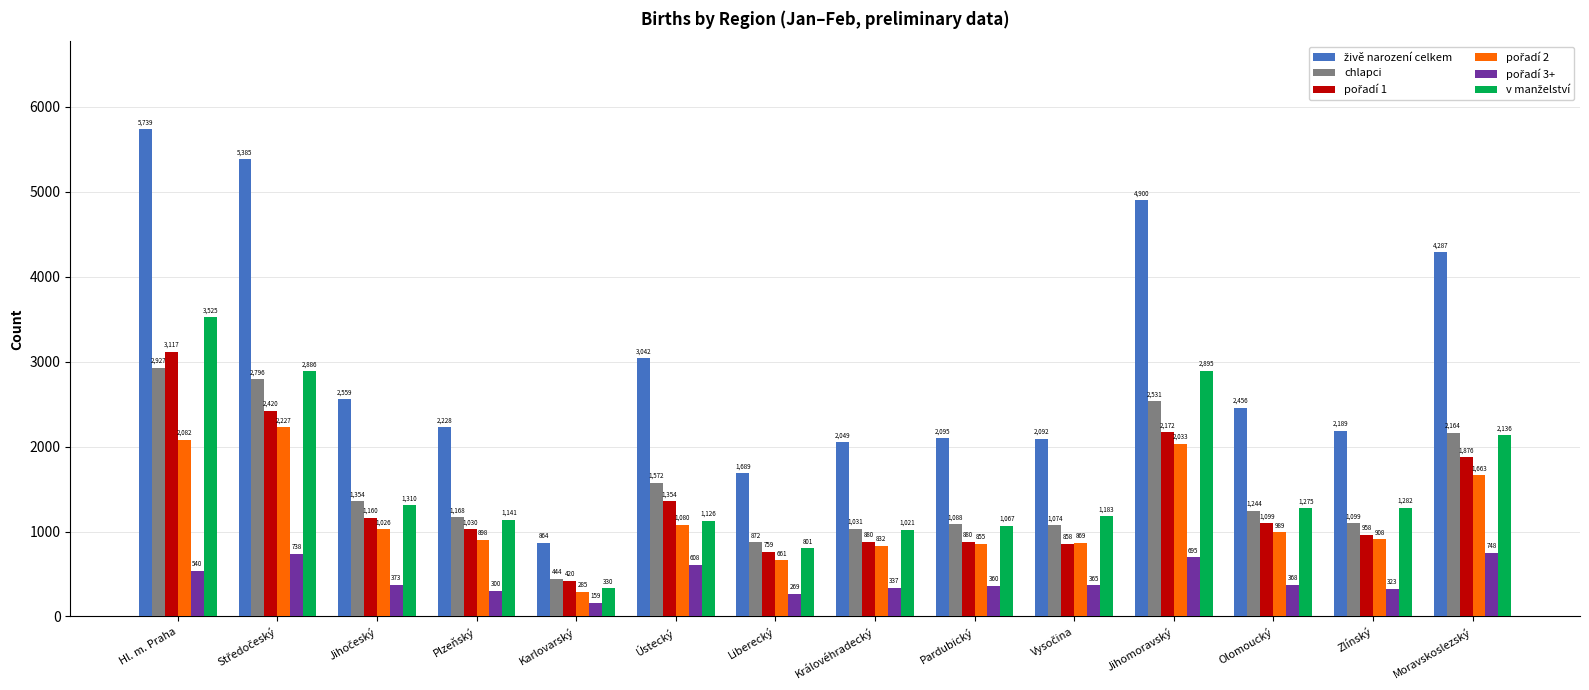

At how many categories does at least one series exceed 2614?

5